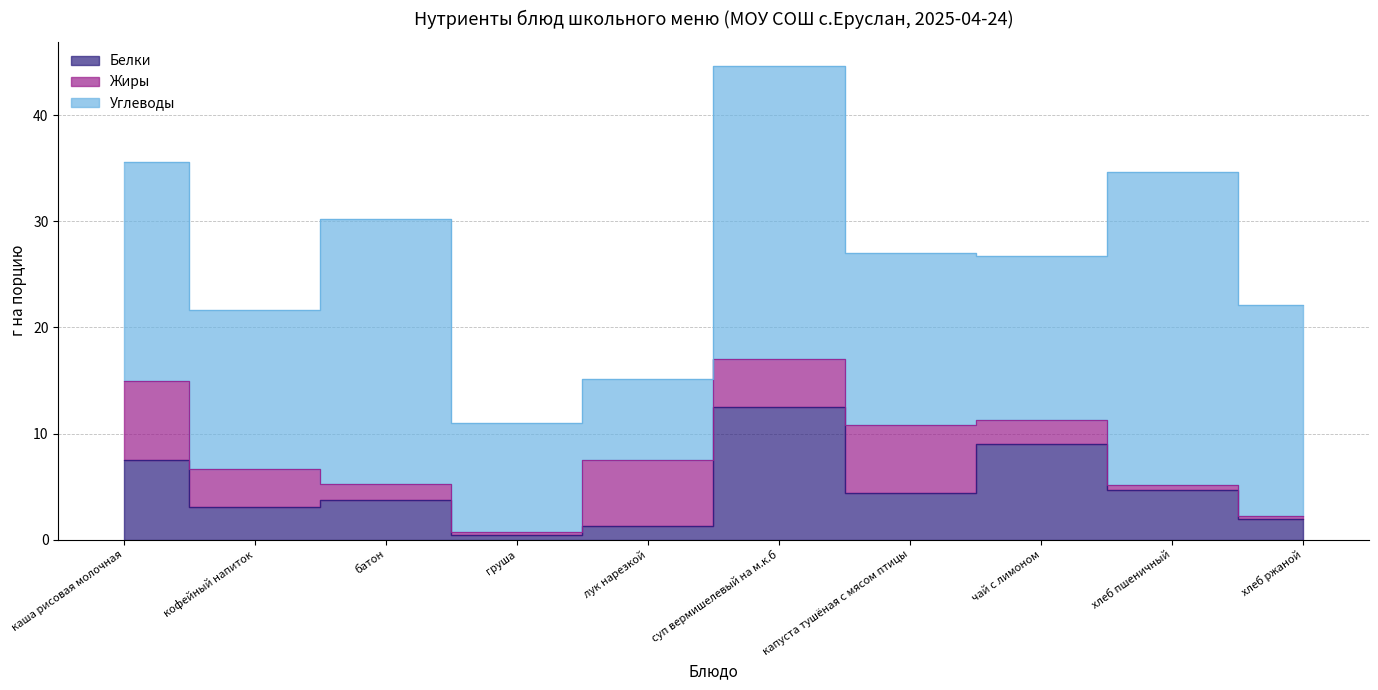

What is the label of the 2nd point from the right?

хлеб пшеничный